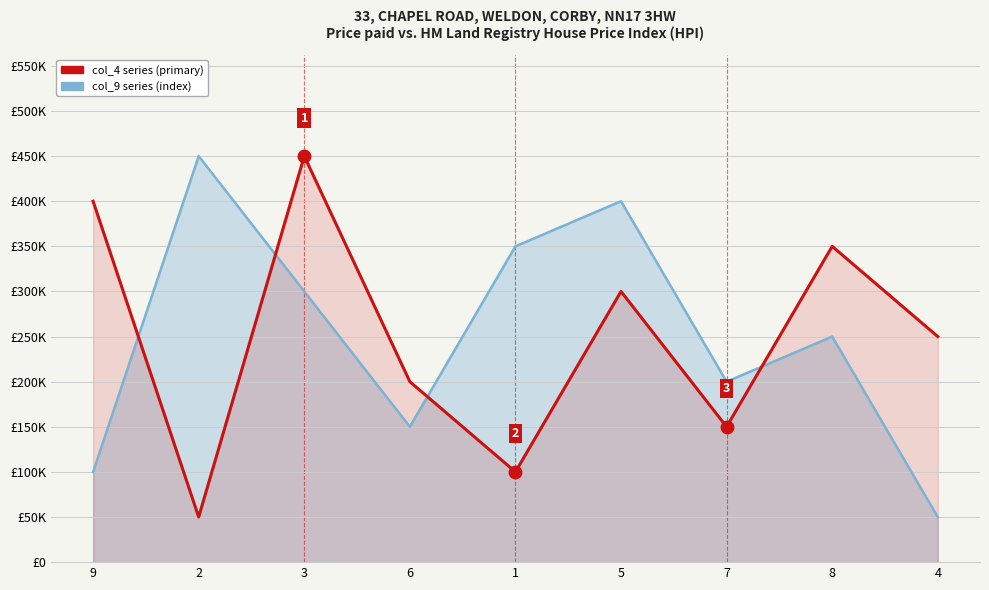

Where do col_9 series (index) and col_4 series (primary) first cross each other?

9 and 2